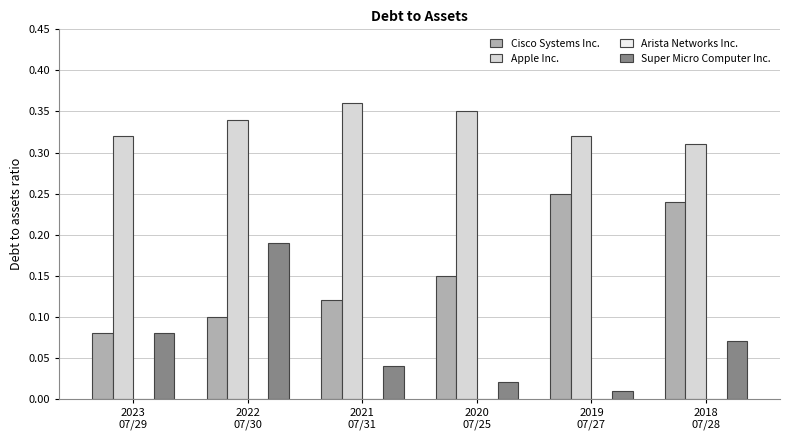

How many data points does each series have?

6